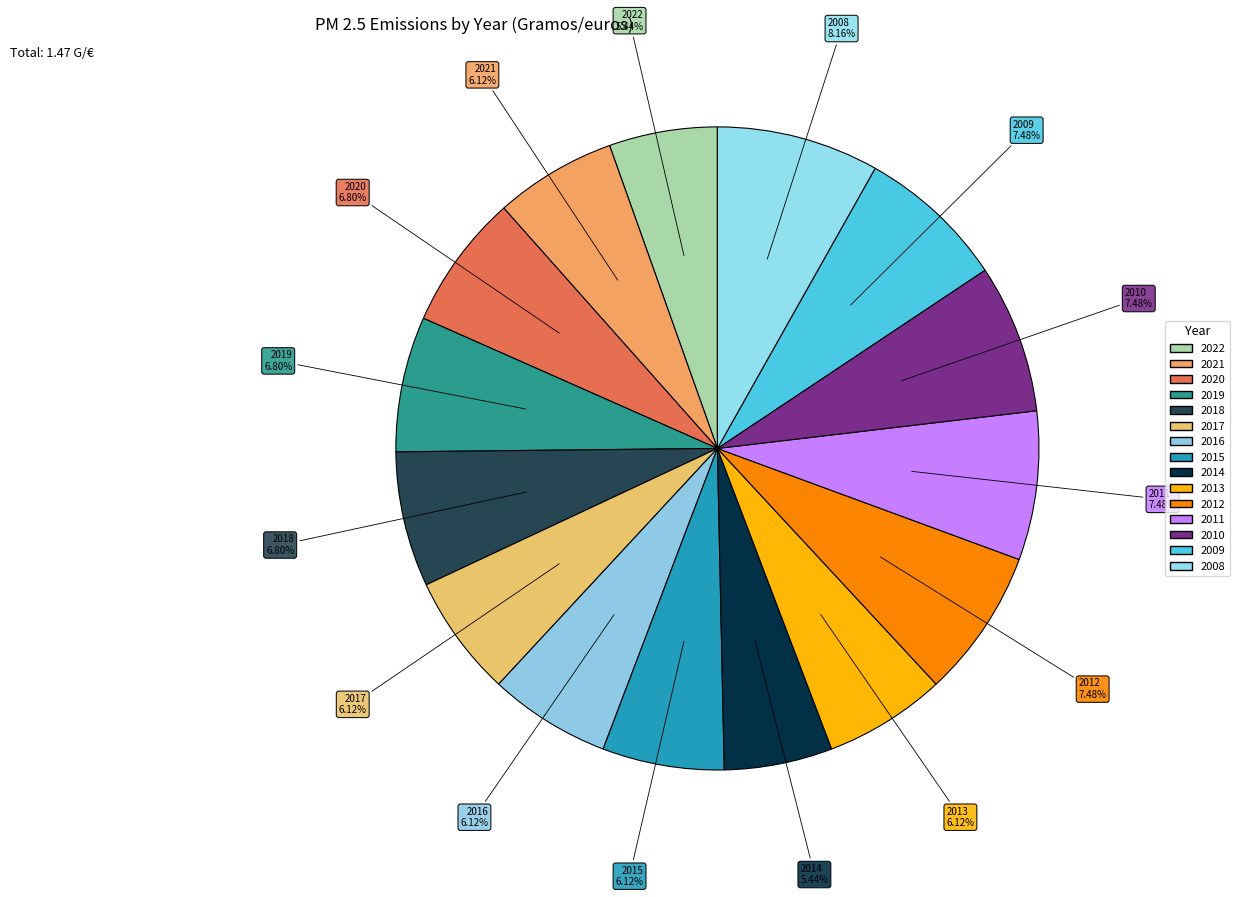

How many slices are in this pie chart?

15